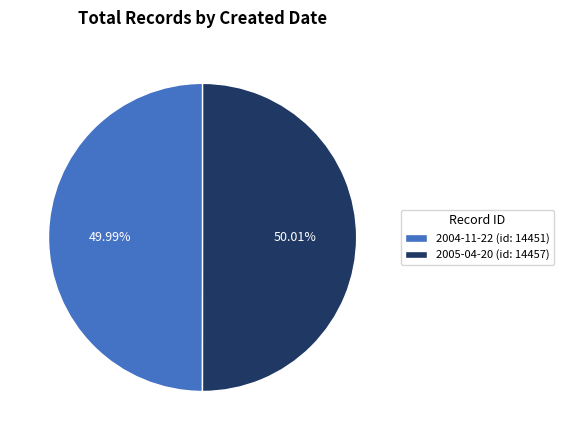

How many slices are in this pie chart?

2